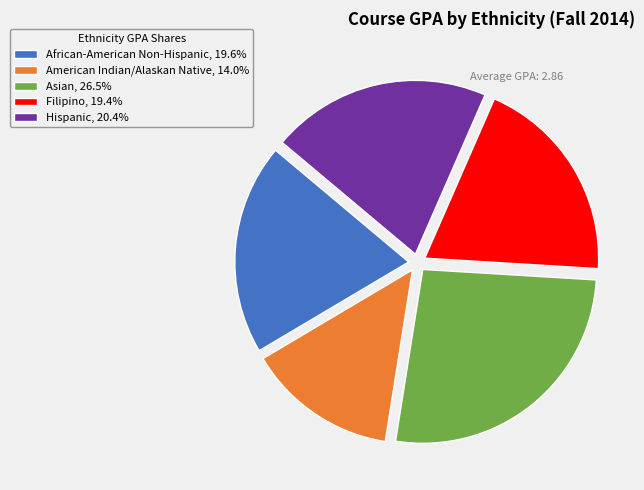

Count the number of slices in the pie.

5